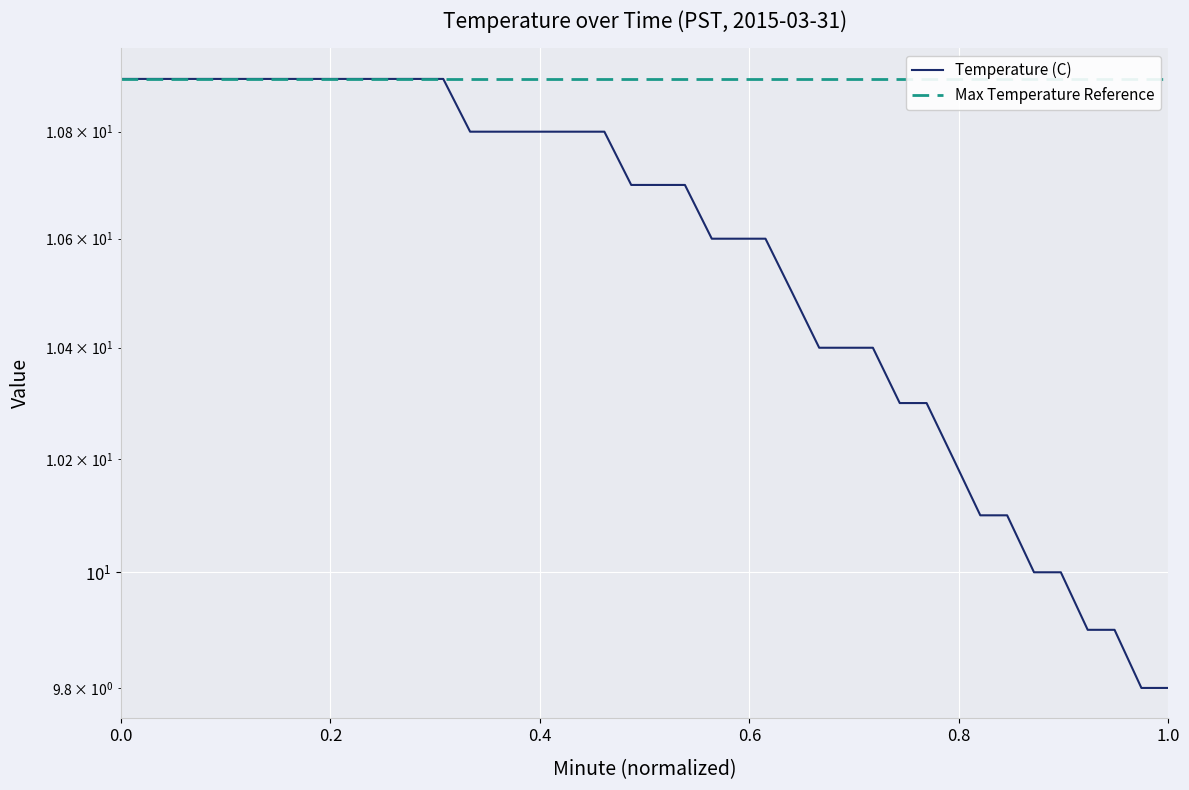

Is the value of Max Temperature Reference at 39 greater than the value of Temperature (C) at 13?

Yes